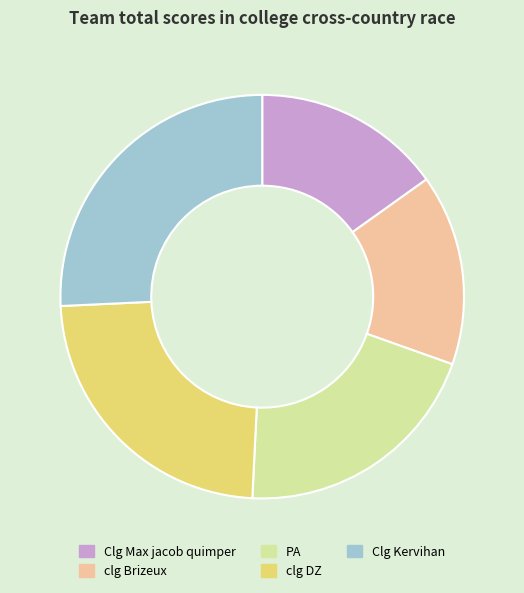

How many segments does this pie chart have?

5